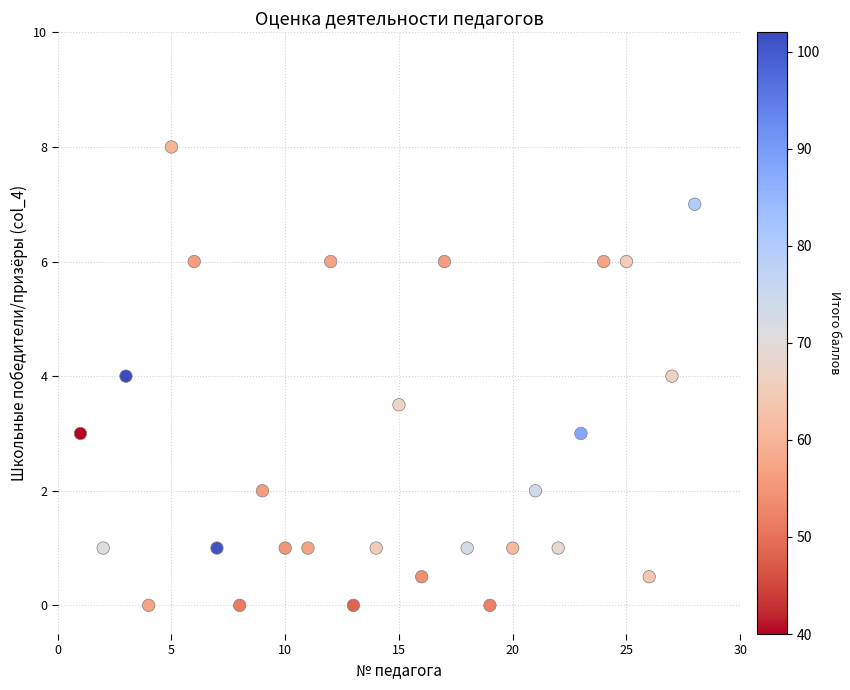

What is the range of Y values (max minus min)?

8.0